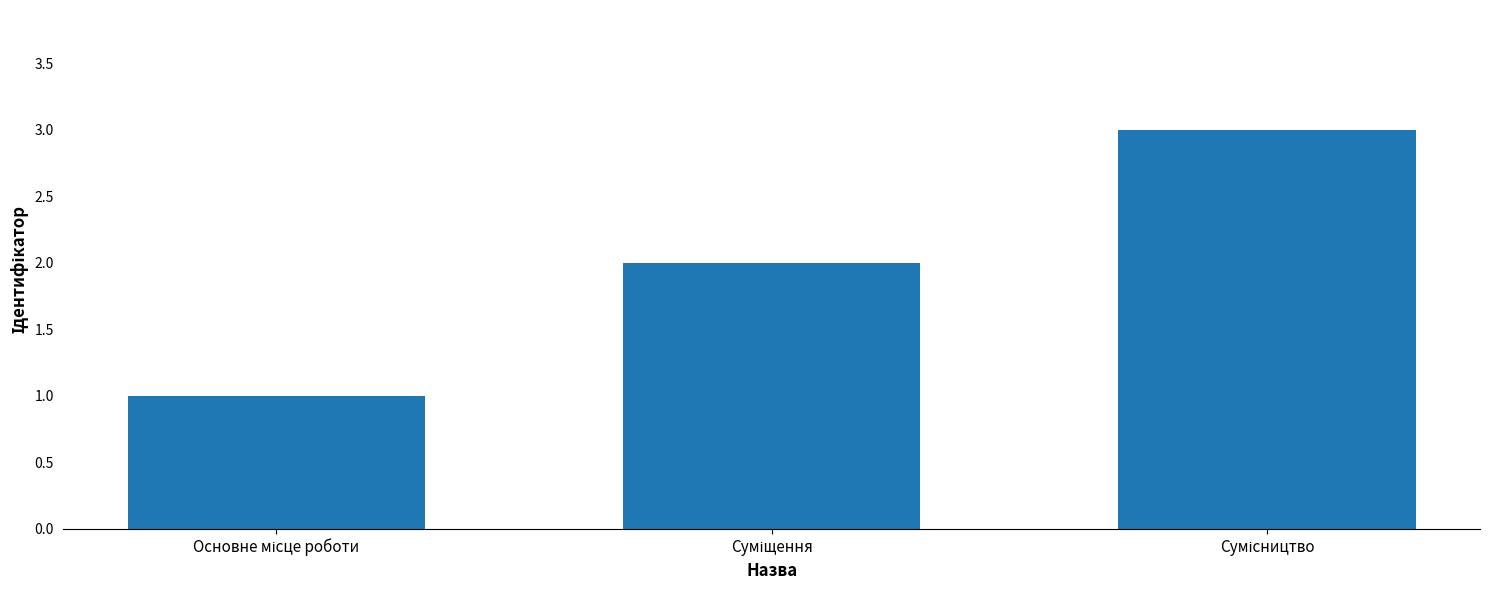

What is the maximum value shown in the chart?

3